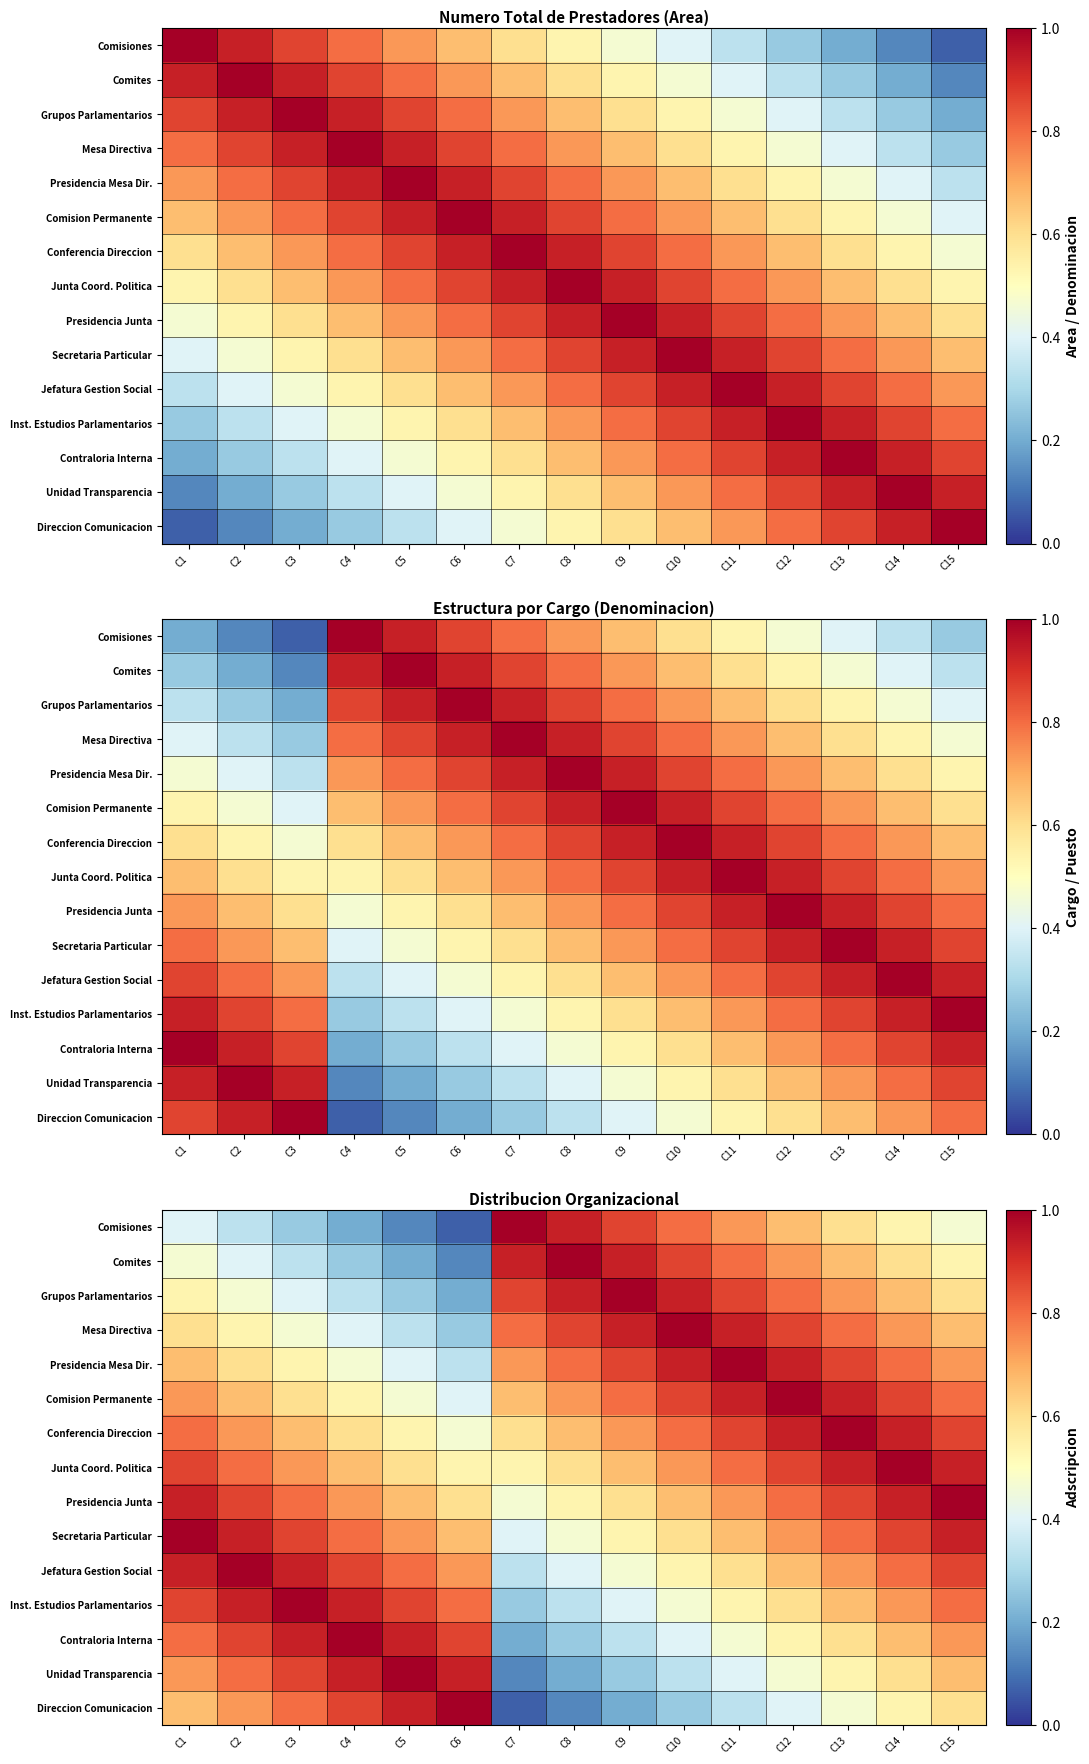

The value of Comites at C3 is 0.3. True or false?

True